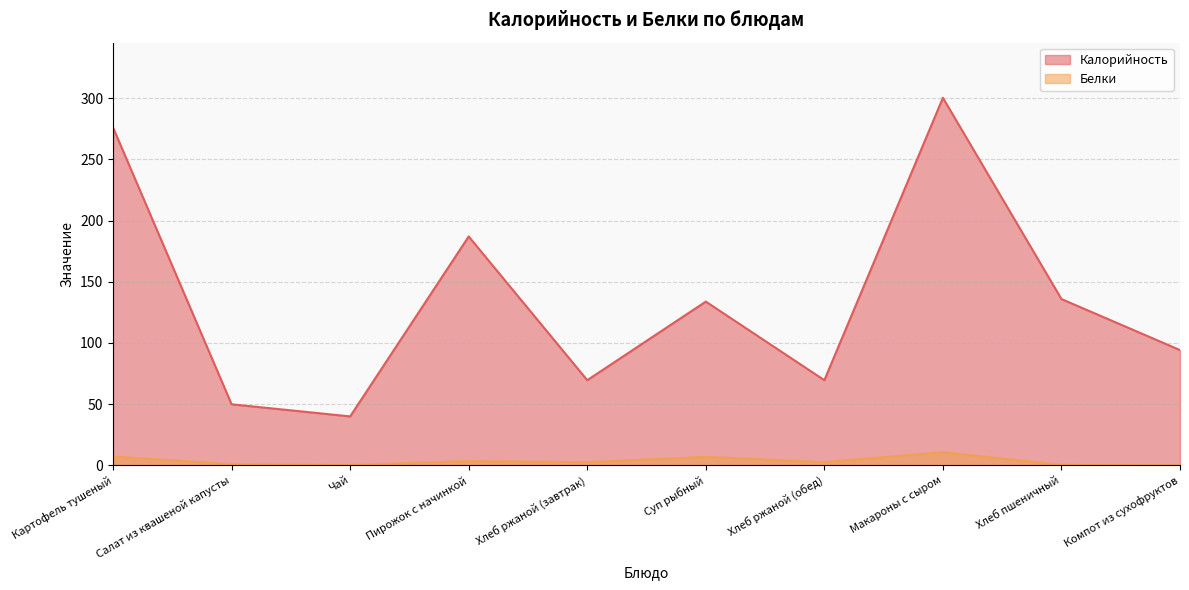

True or false: Калорийность and Белки cross at least once.

False